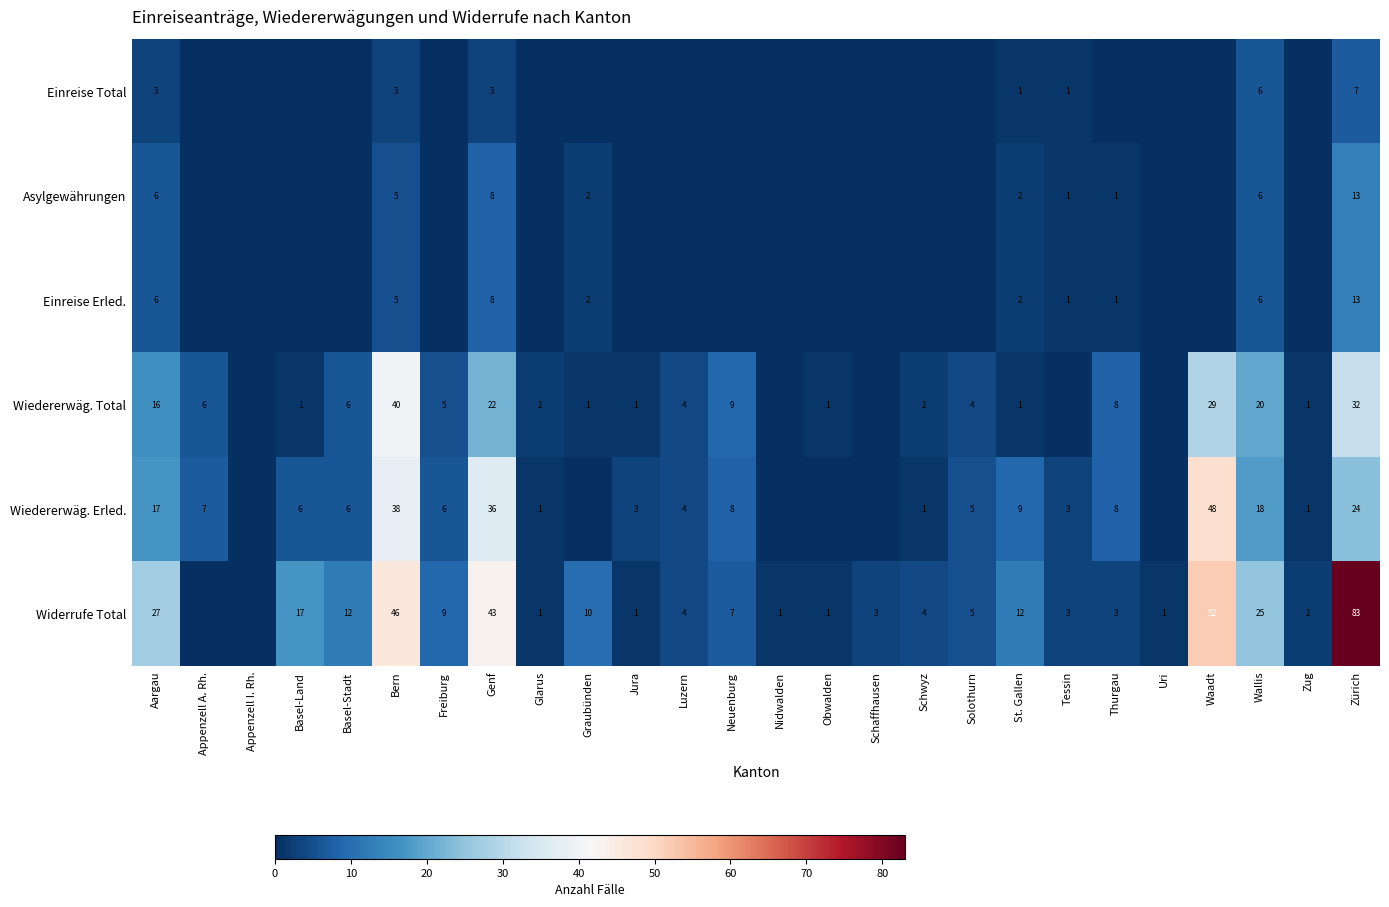

At how many categories does at least one series exceed 53?

1